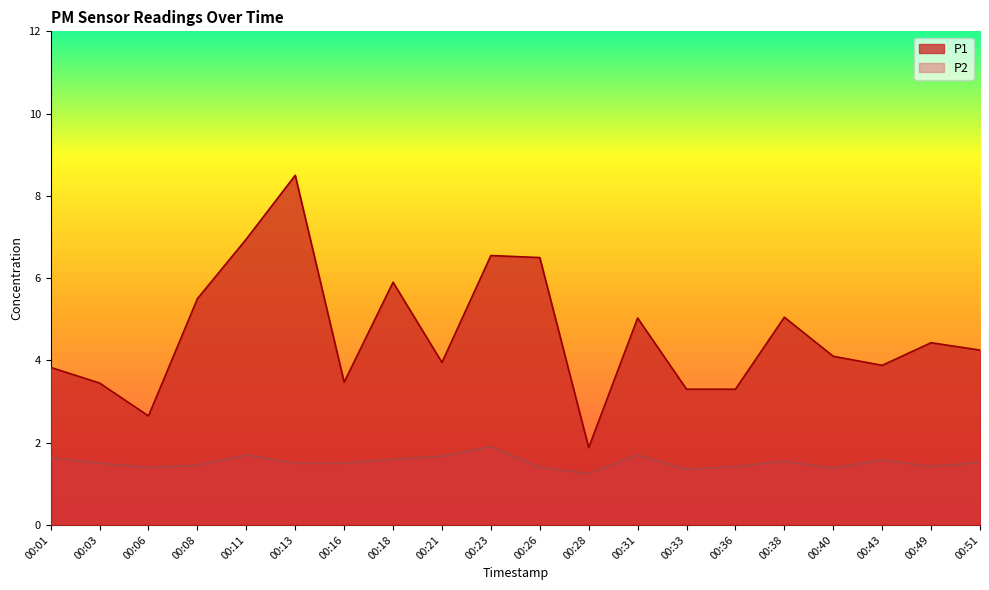

In P1, how many points are higher than both neighbors (excluding endpoints)?

6